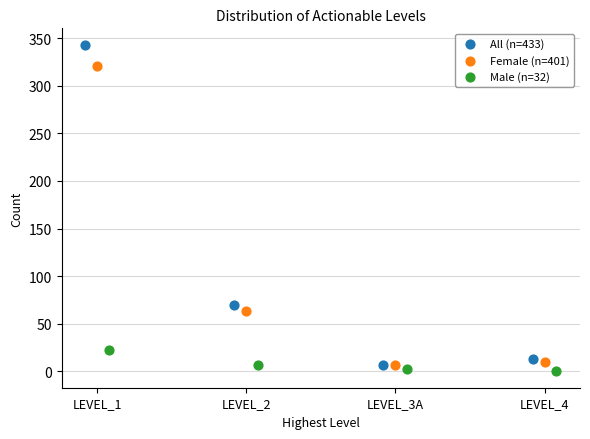

Which series reaches the maximum Y coordinate?

All (n=433)